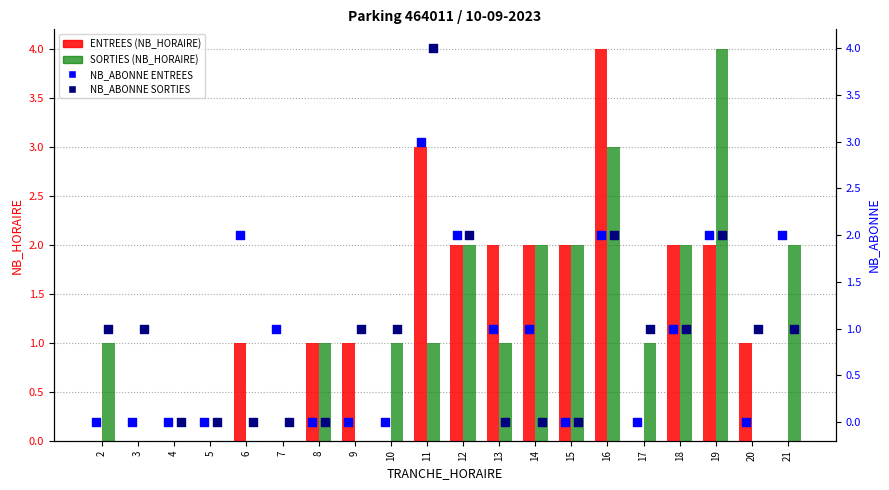

Which series reaches the minimum Y coordinate?

ENTREES